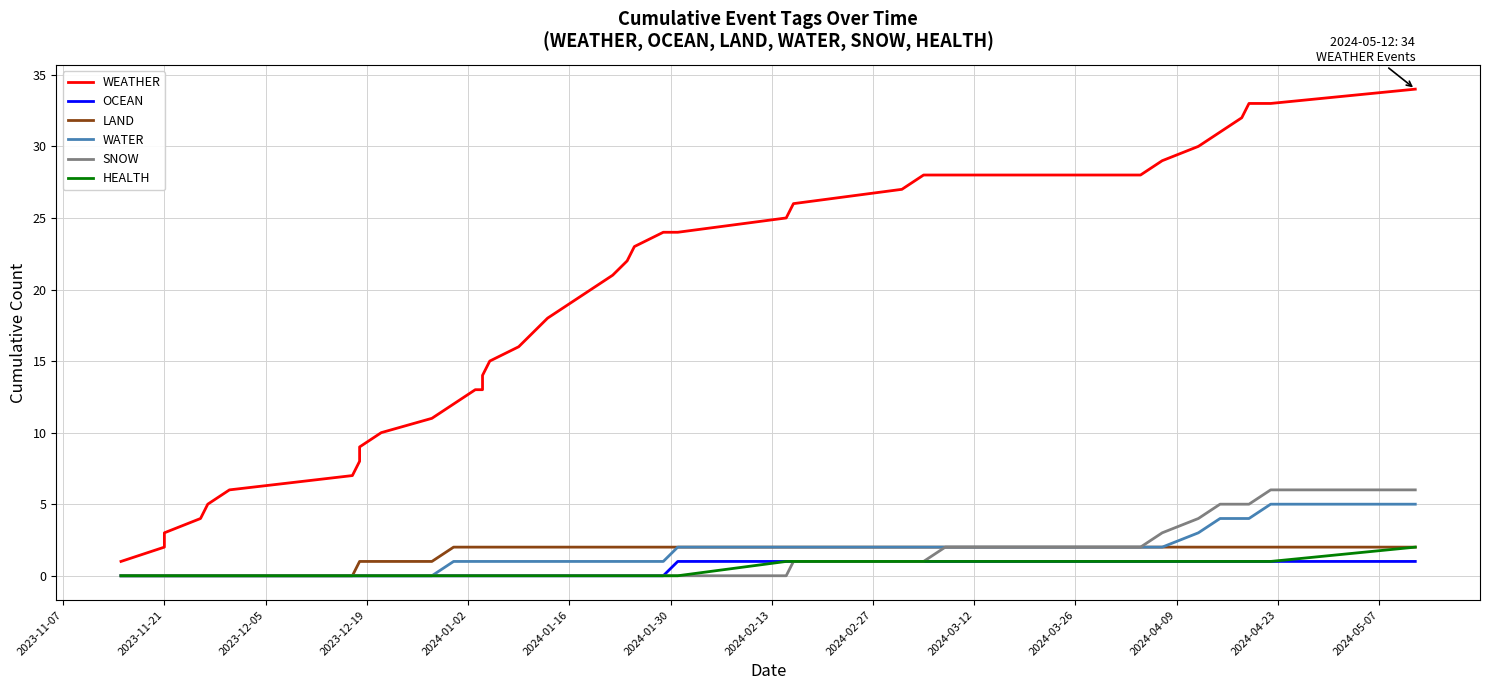

The value of SNOW at 18 is -2. True or false?

False